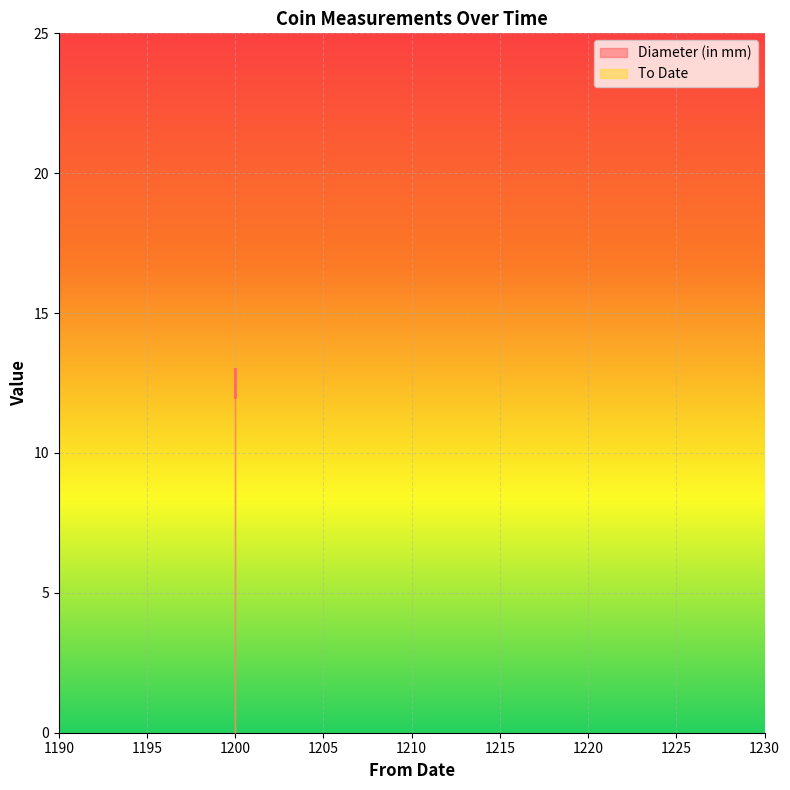

True or false: the data has more than 2 interior local peaks.

False